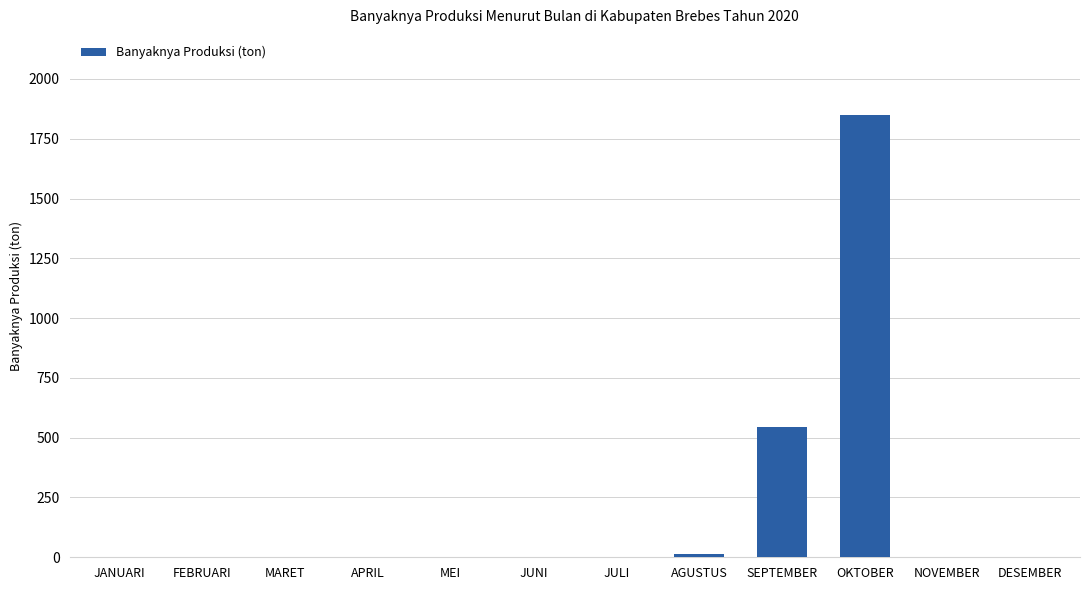

What is the sum of all values?

2410.0